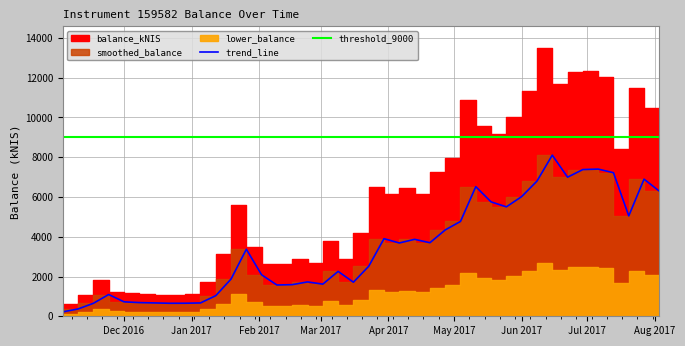

At which category does the chart reach its peak across all series?

2017-06-15